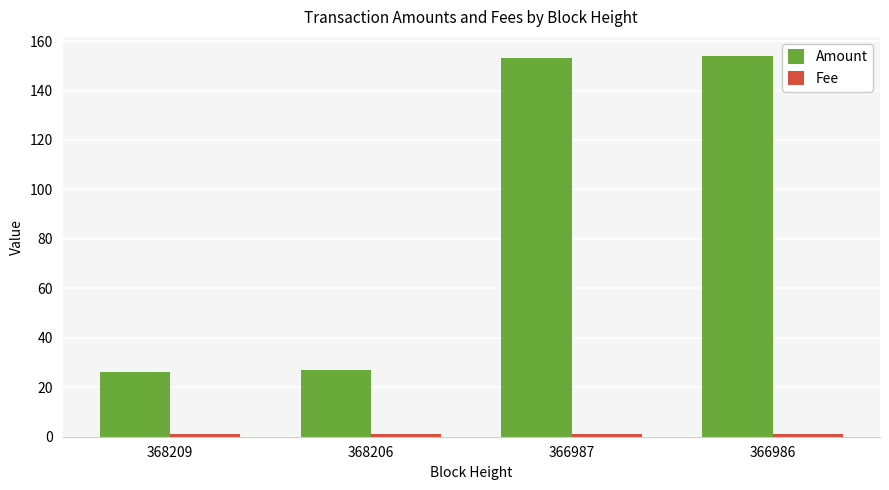

What is the lowest value of the Amount series?

26